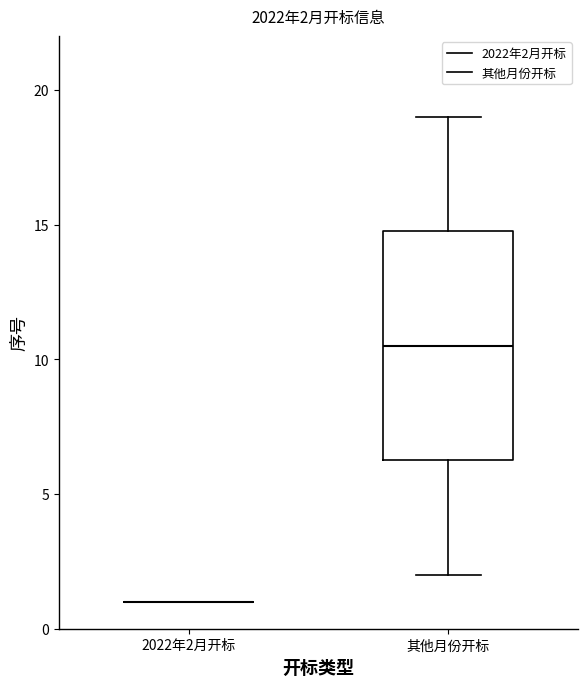

Which box is the tallest, from its lower edge to its upper edge?

其他月份开标